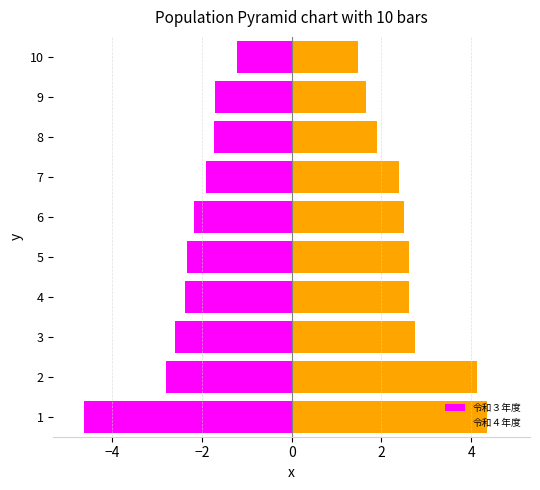

How many data points in 令和３年度 are less than -2?

6